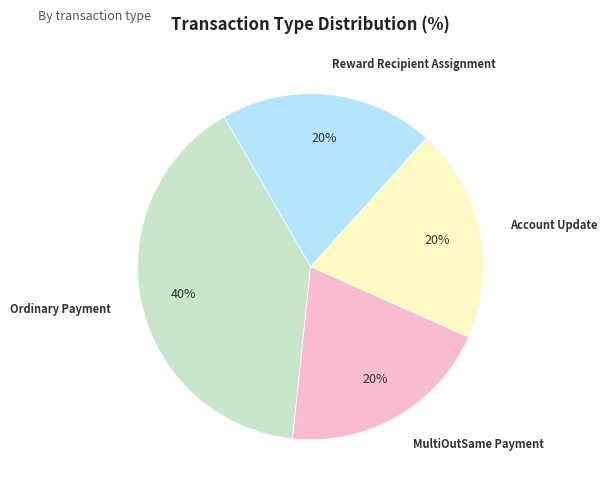

To the nearest percent, what is the difference between the largest and smallest slice percentages?

20%